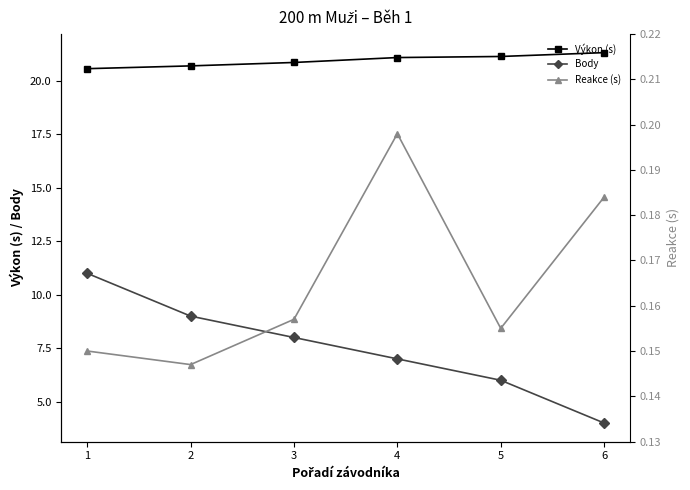

Does the chart have visible grid lines?

No